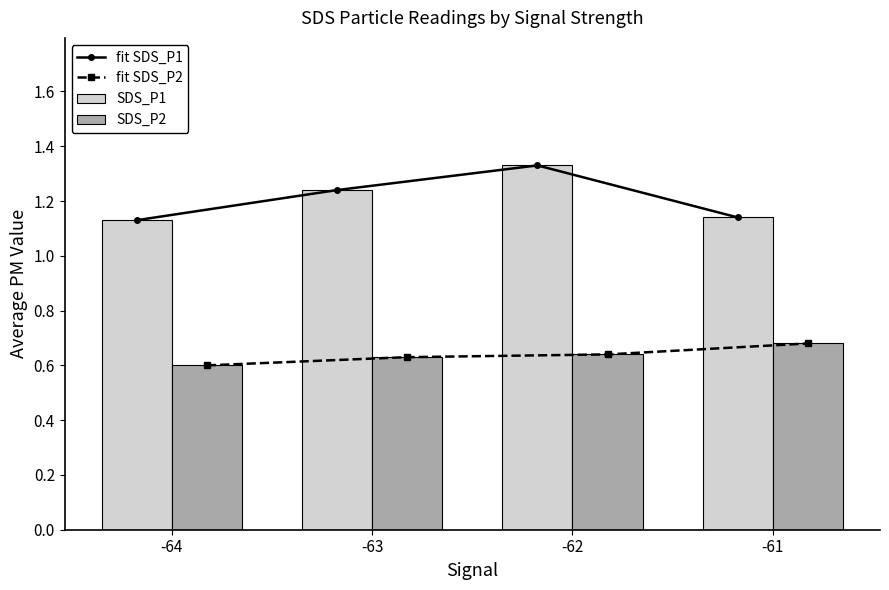

The value of fit SDS_P2 at -62 is 1.1. True or false?

False